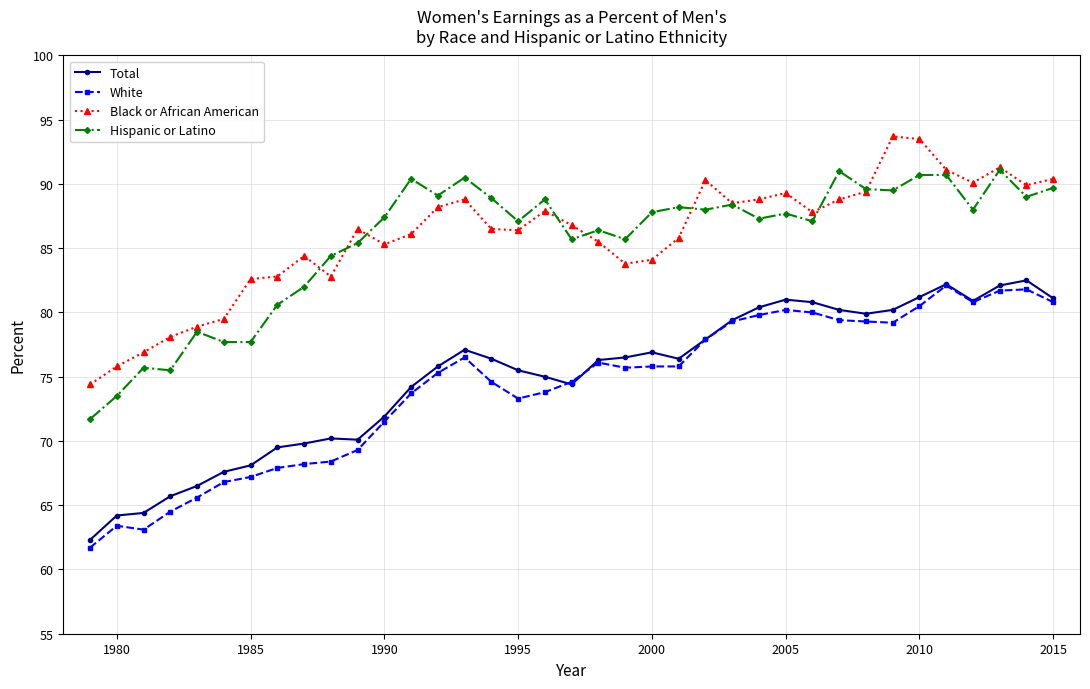

What is the value of the Black or African American point at the 15th from the left?

88.8